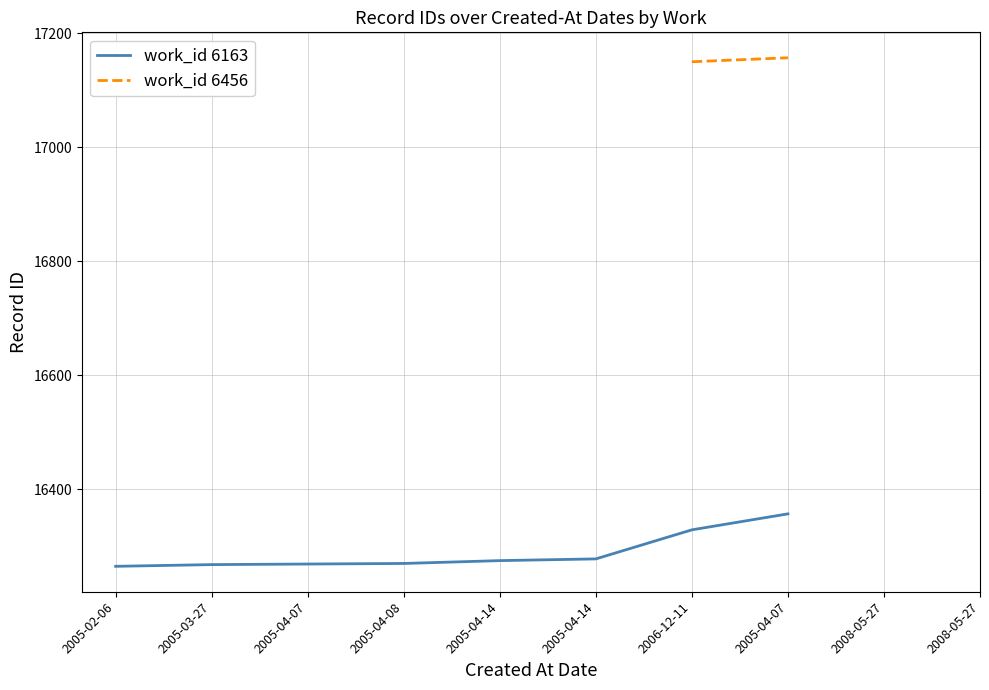

Which has a higher value, 2005-03-27 or 2006-12-11?

2006-12-11